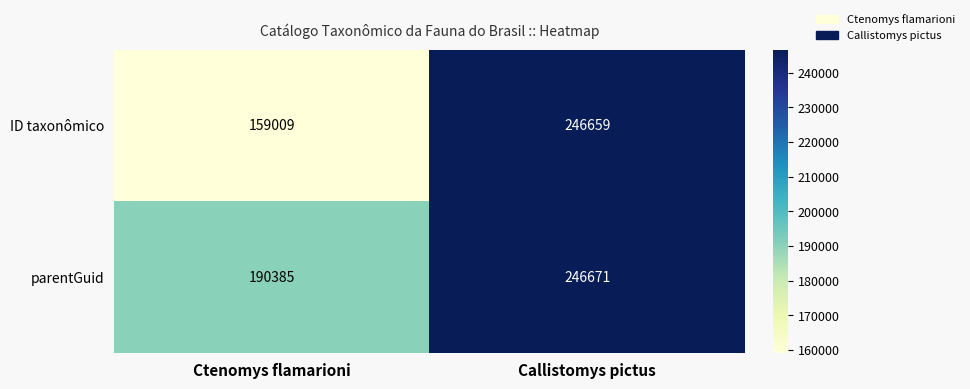

Reading left to right, what are all the values shown in this chart?

ID taxonômico: 159009	246659
parentGuid: 190385	246671